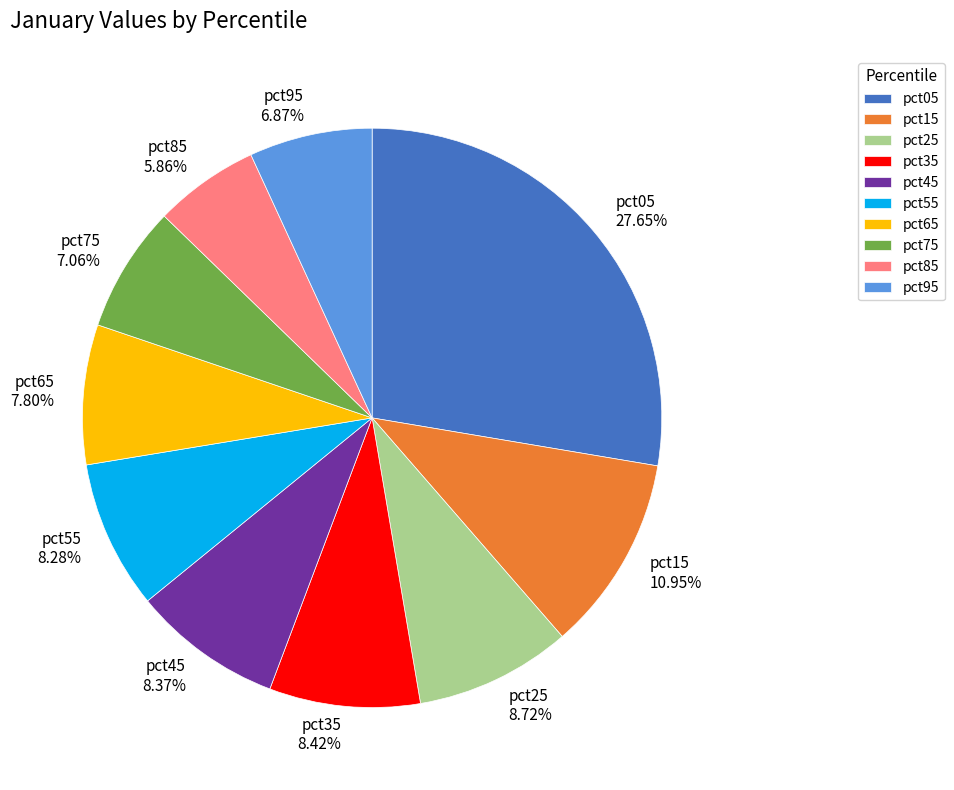

Is it true that pct75 is 19% of the pie?

False